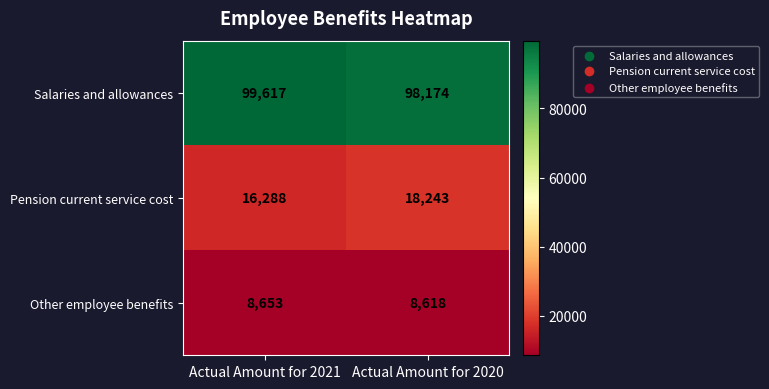

What is the smallest value displayed?

8618